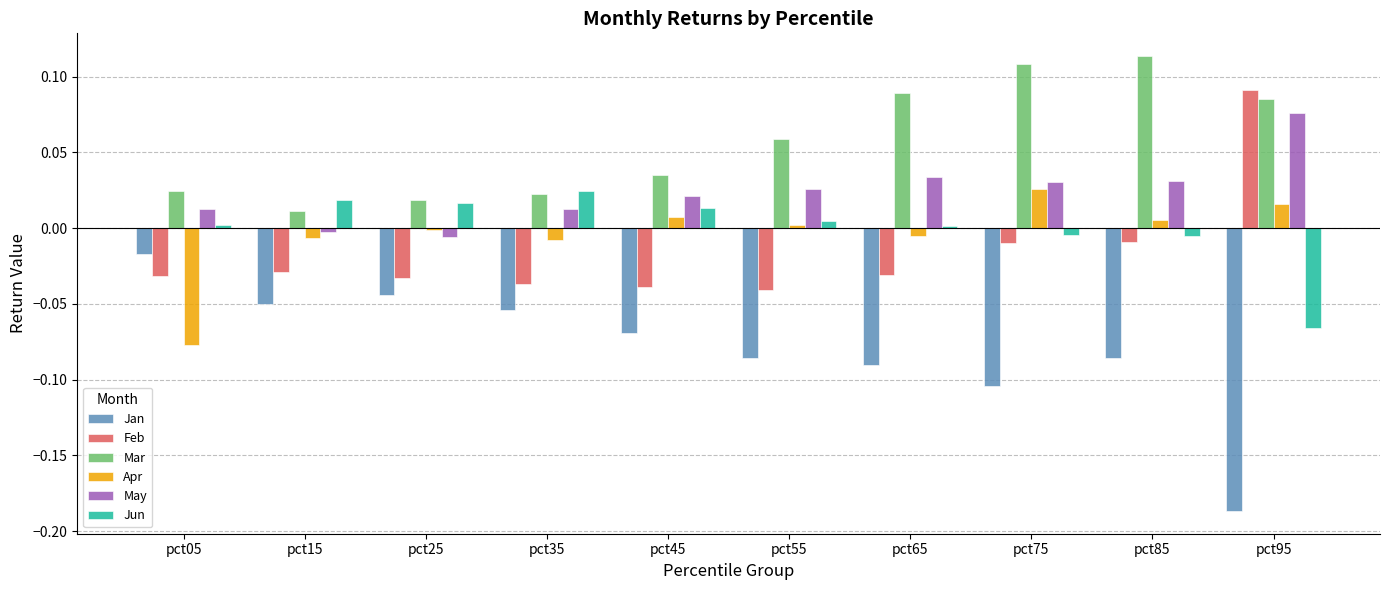

At which category does the chart reach its minimum across all series?

pct95